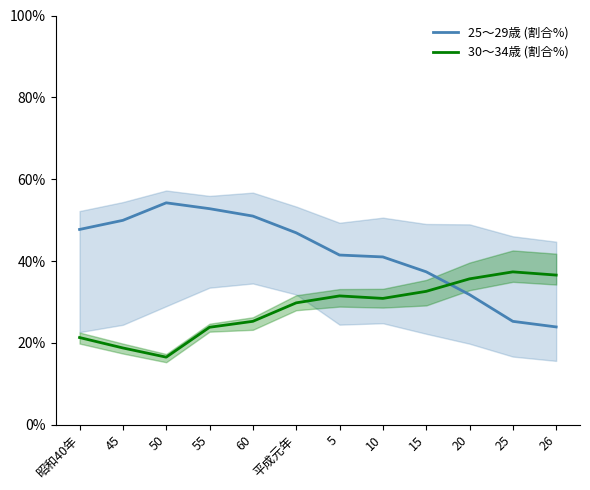

List the series in order of their peak value, highest first.

25～29歳 (割合%), 30～34歳 (割合%)